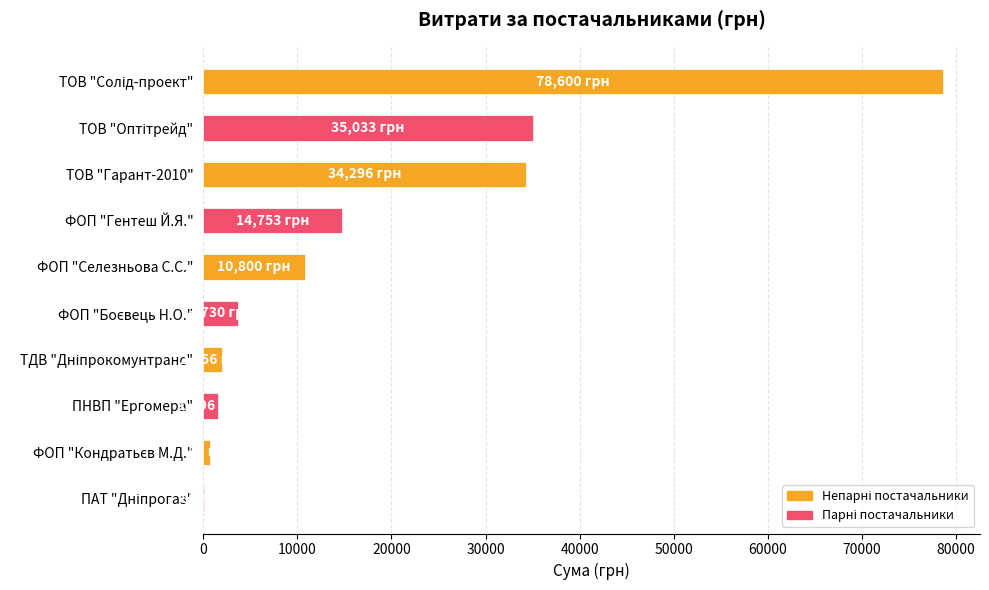

The value at ТОВ "Гарант-2010" is 34296.0. True or false?

True